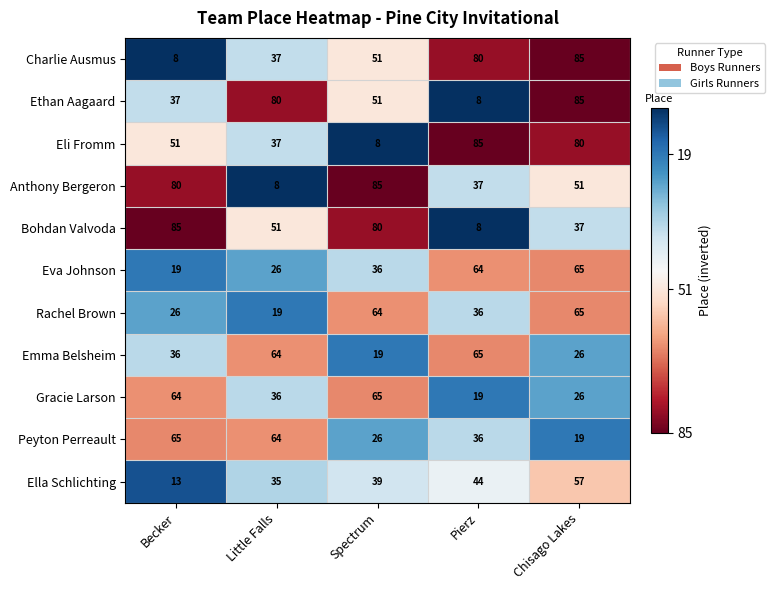

What is the smallest value displayed?

8